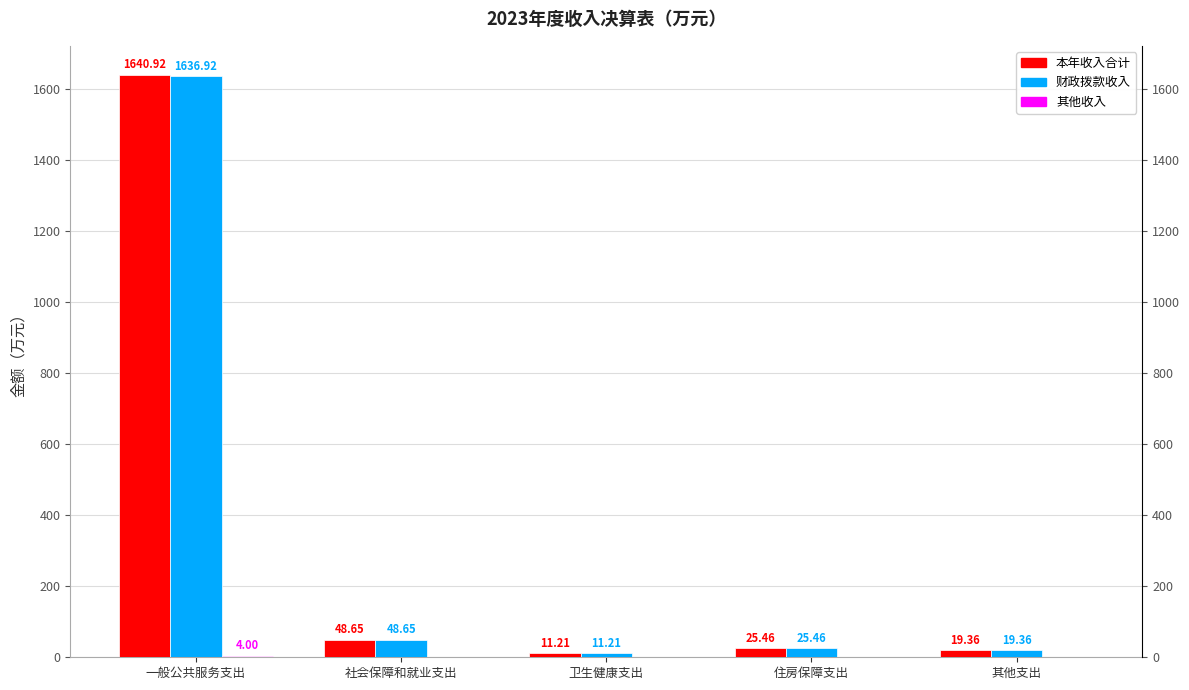

What is the average value of the 本年收入合计 series?

349.1